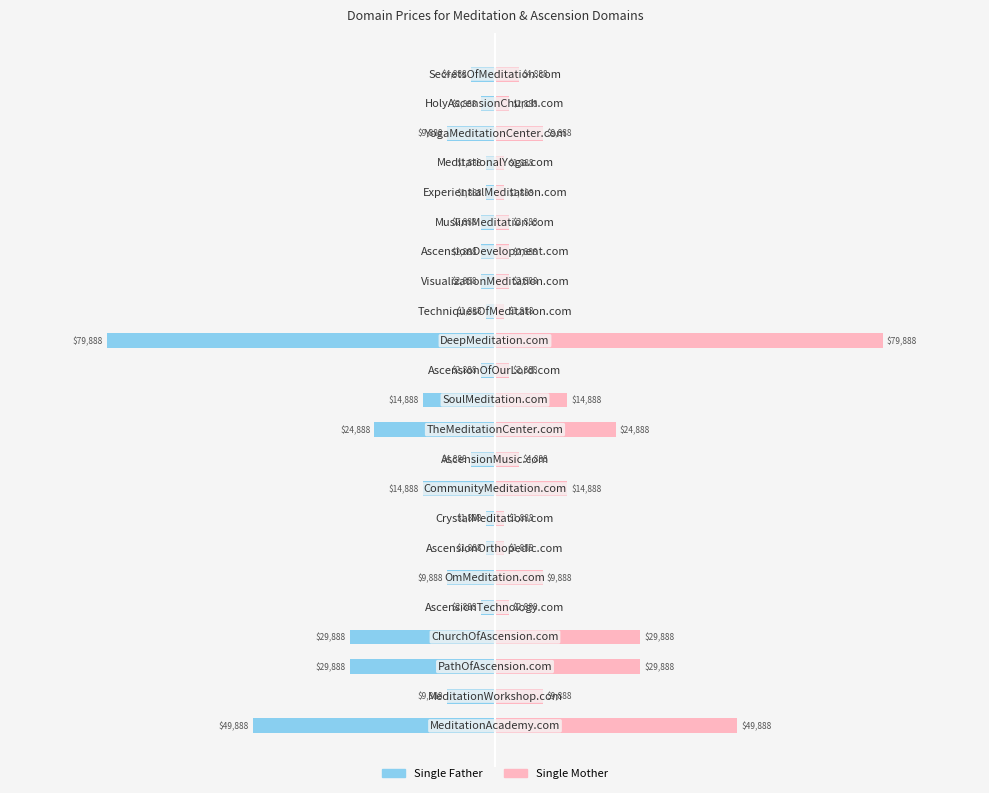

Between 11 and 15, which series saw the biggest shift?

Single Father